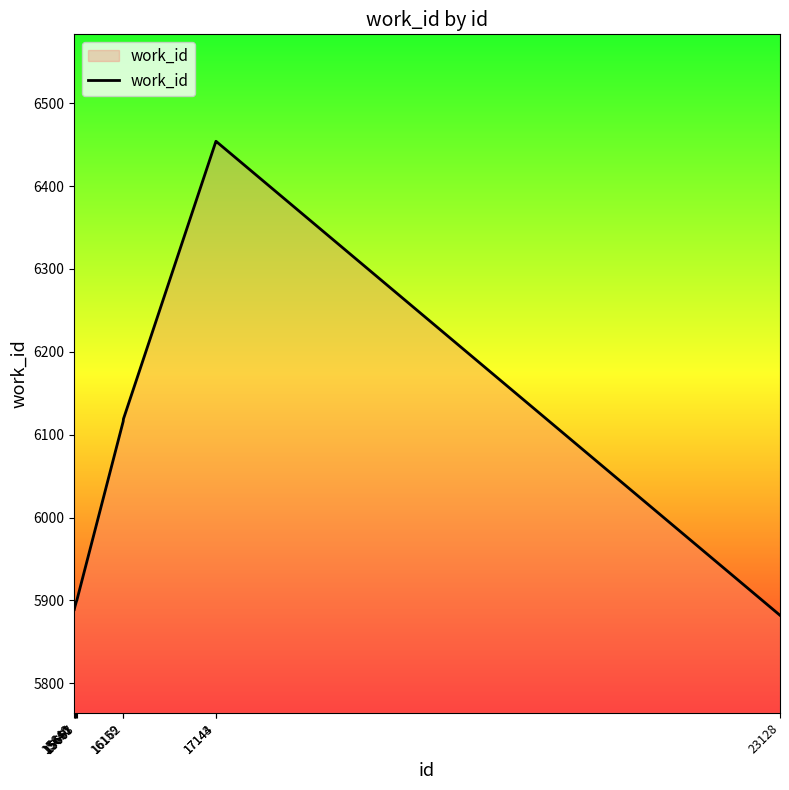

What is the difference between the maximum and minimum values?

572